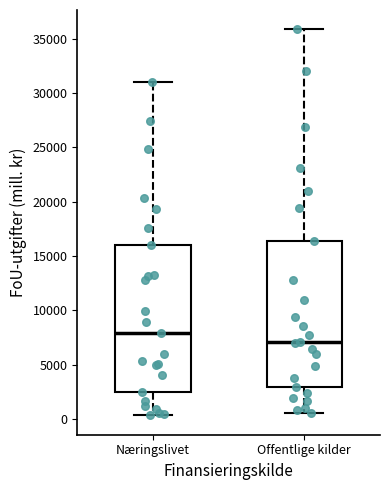

Reading left to right, read every box against the y-axis: the position of its median line, the range the box covers, and the ends of its whiskers. The values are not printed on the chart, so give them approximately, as read against the axis.

Næringslivet: median 8000, box 2500 to 16000, whiskers 500 to 31000
Offentlige kilder: median 7000, box 3000 to 16500, whiskers 500 to 36000